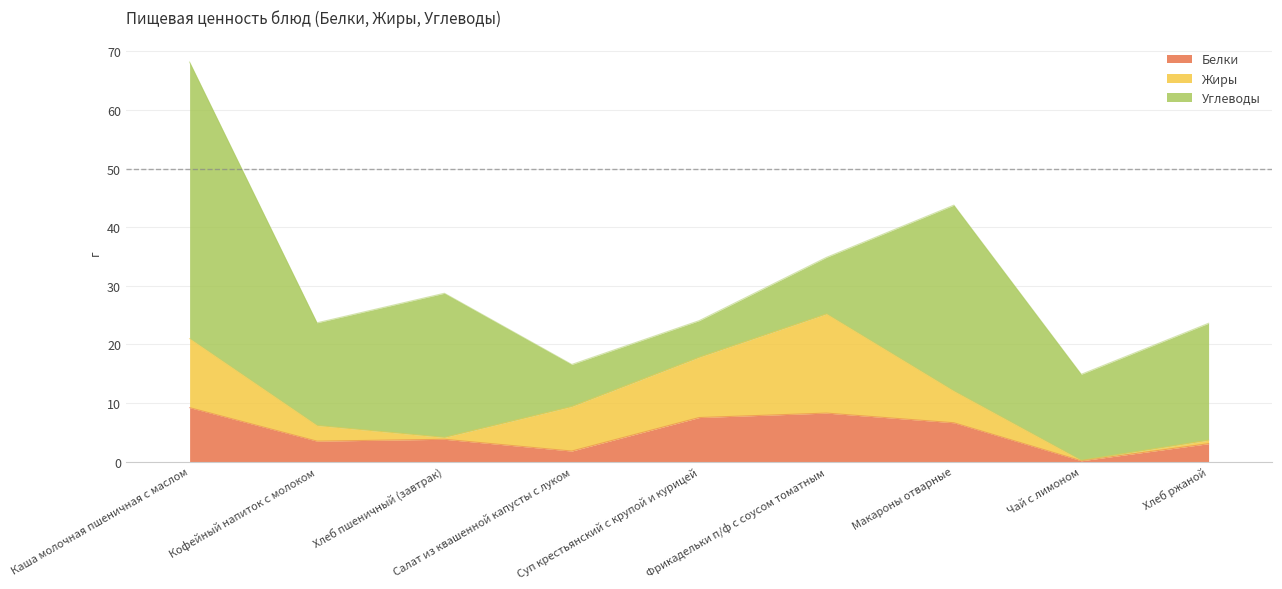

What is the label of the 4th point from the left?

Салат из квашенной капусты с луком